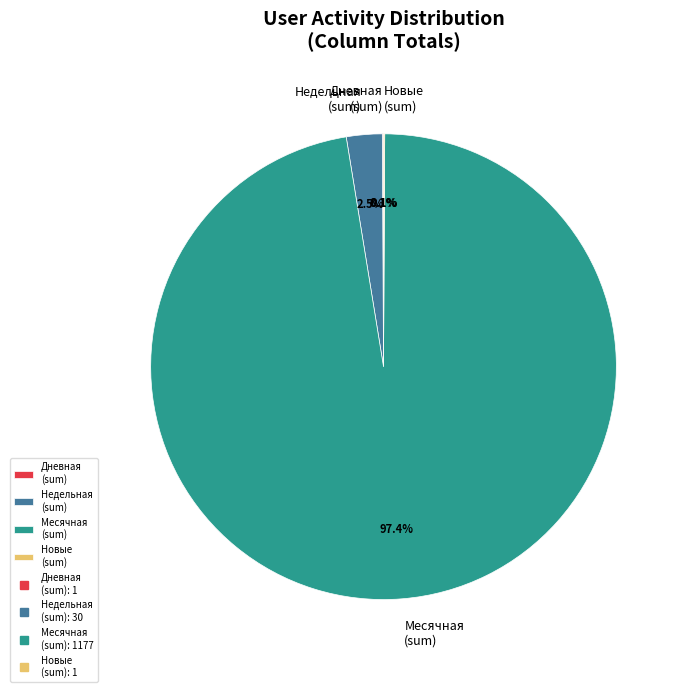

Combined, do Недельная (sum) and Месячная (sum) account for over 50%?

Yes